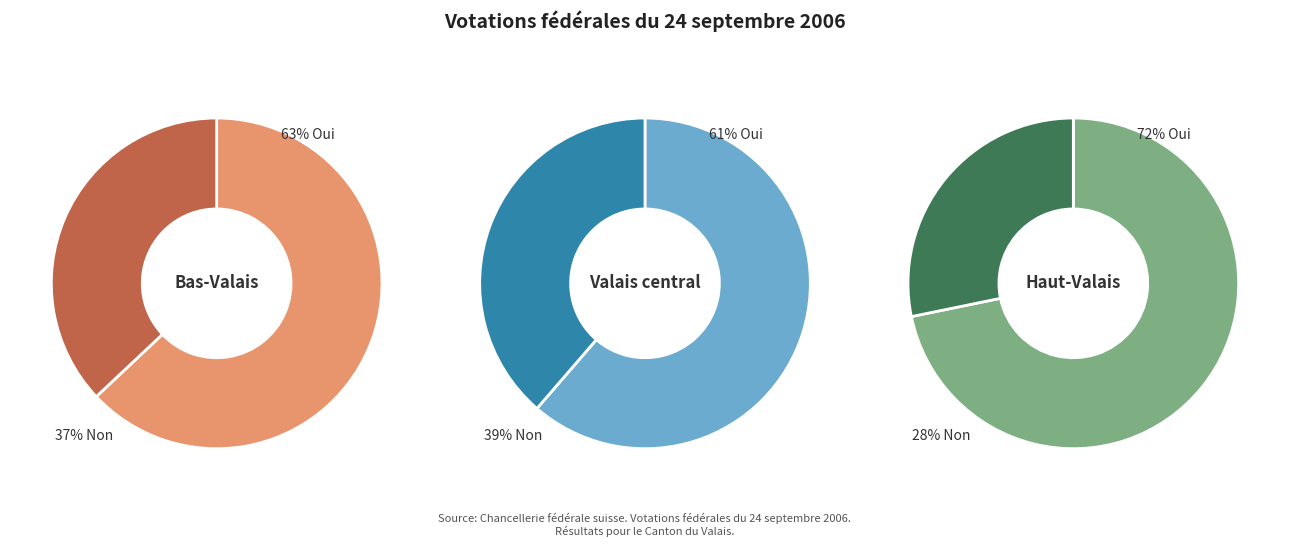

True or false: Bas-Valais accounts for 18% of the total.

False